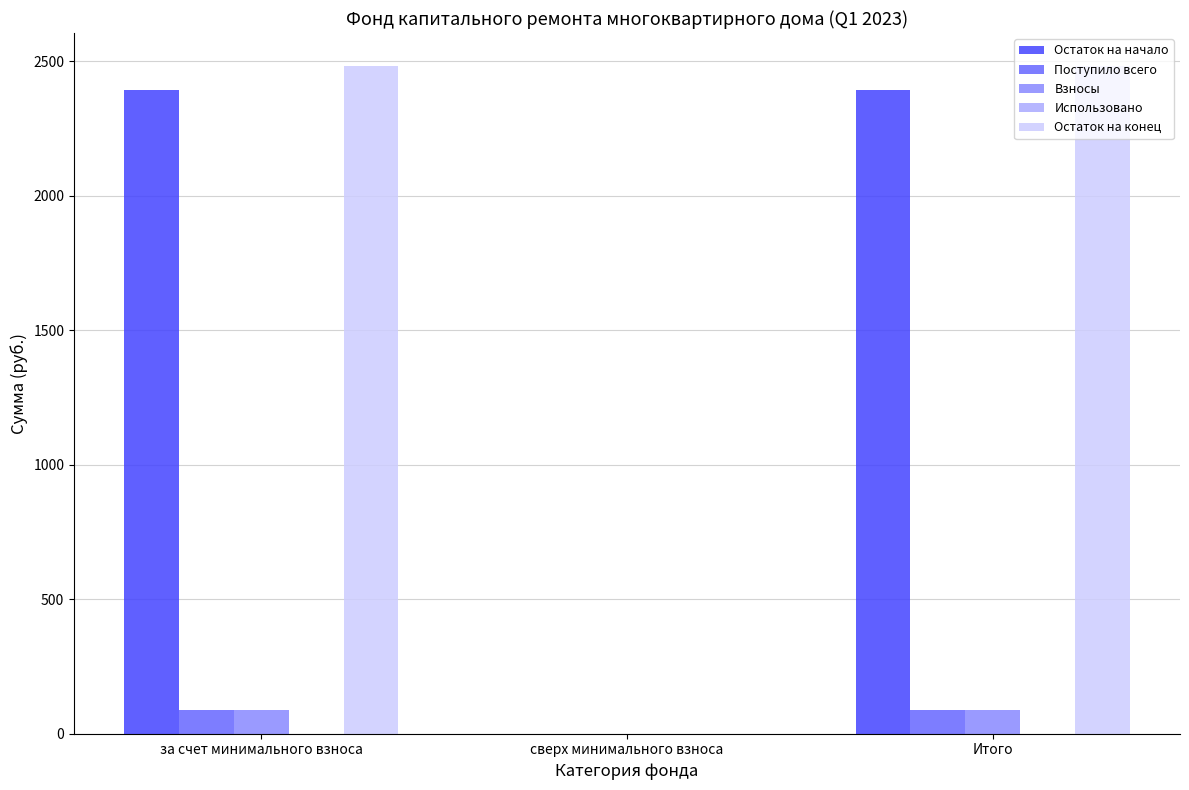

What is the sum of the Остаток на начало values at за счет минимального взноса and Итого?

4786.5